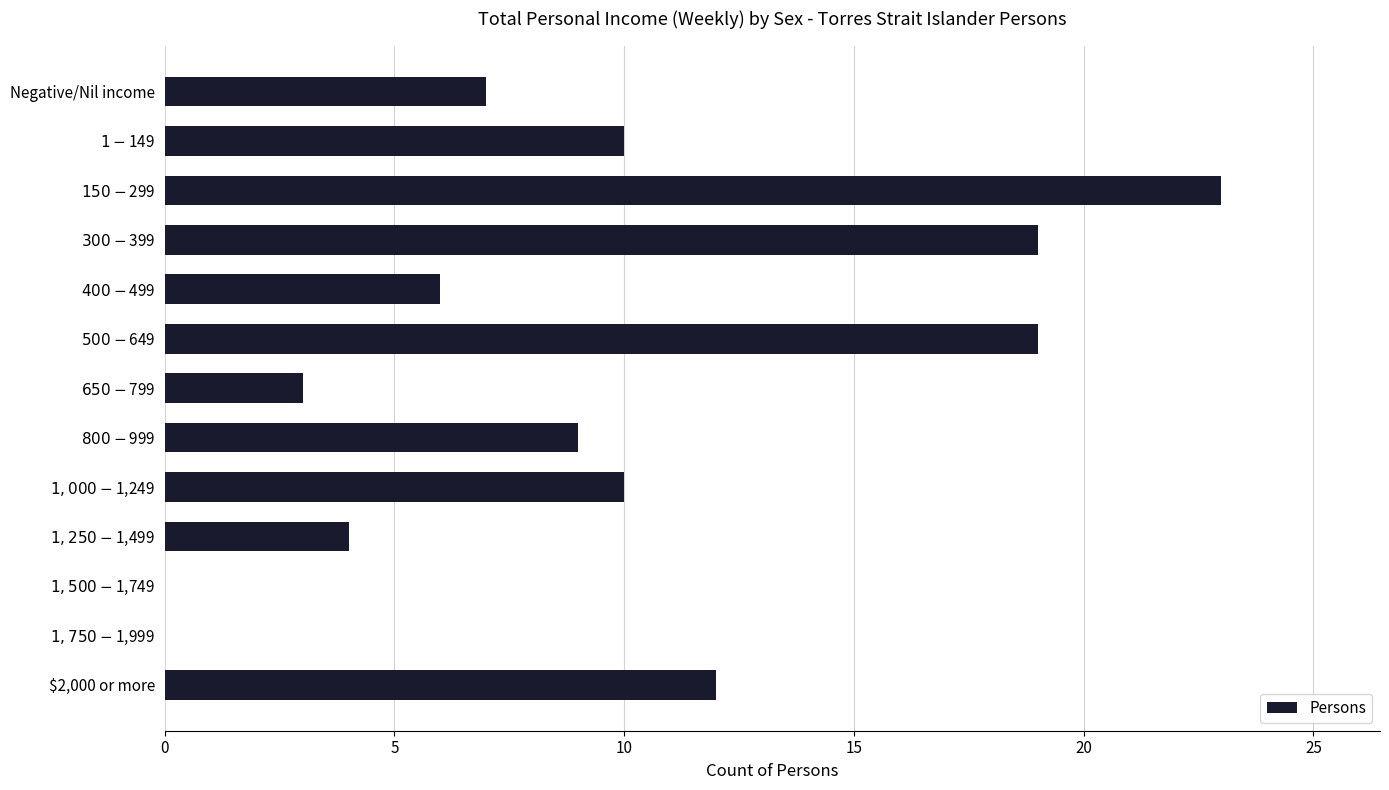

Count the number of categories in the chart.

13